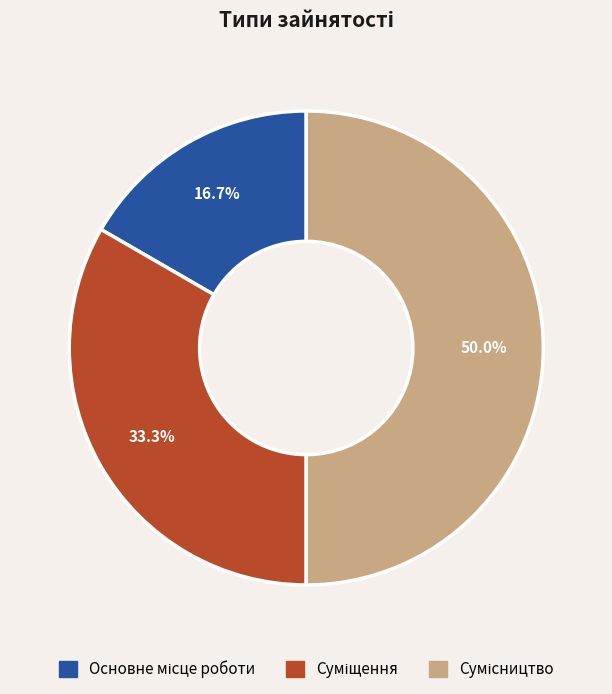

Is it true that Основне місце роботи is 17% of the pie?

True